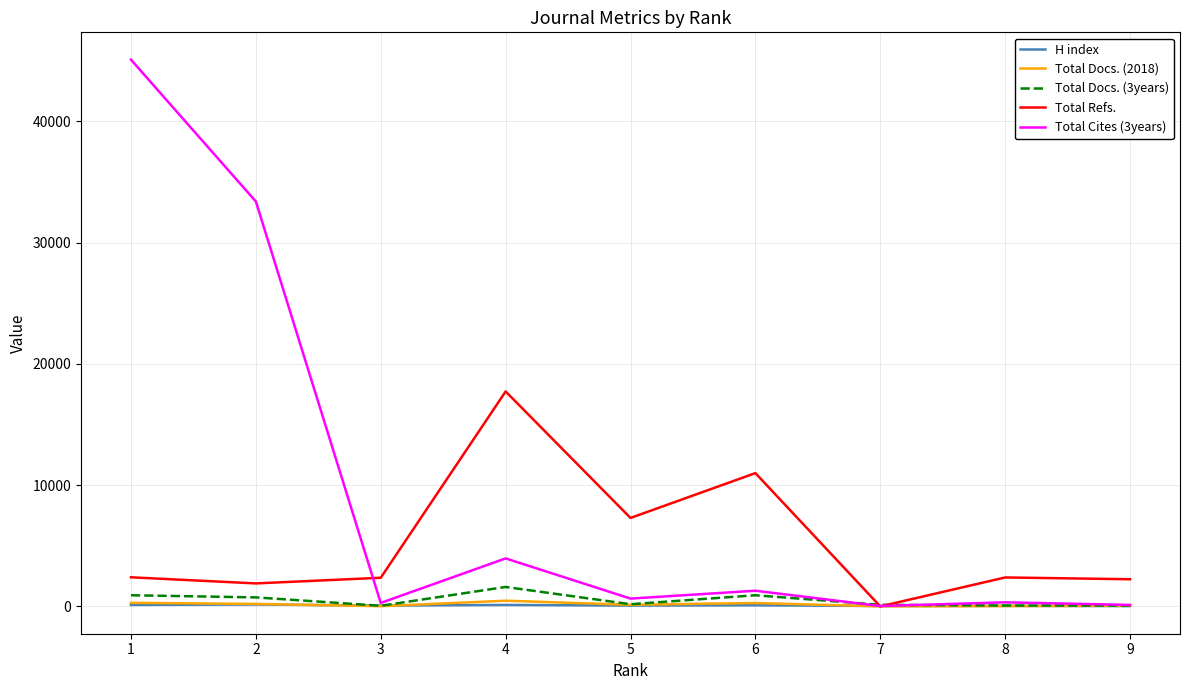

Which series changed the most between 7 and 8?

Total Refs.